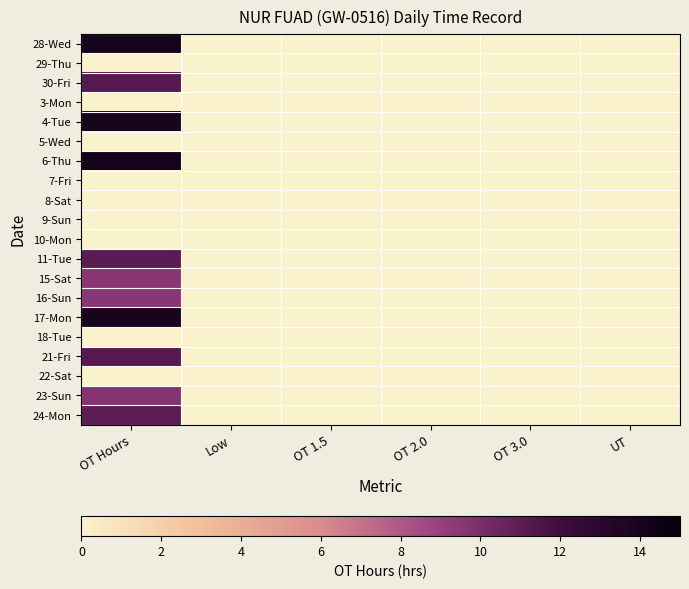

At which category is the sum across all series the highest?

OT Hours